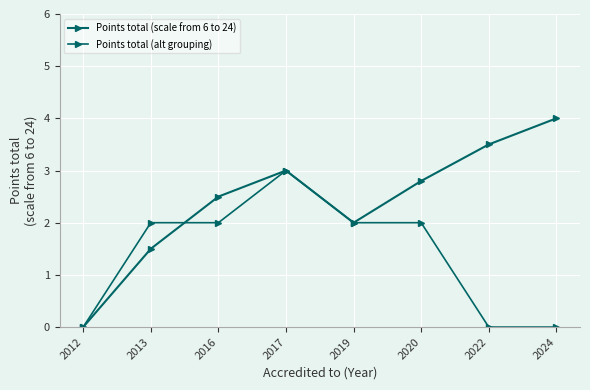

Which series changed the most between 2016 and 2024?

Points total (alt grouping)